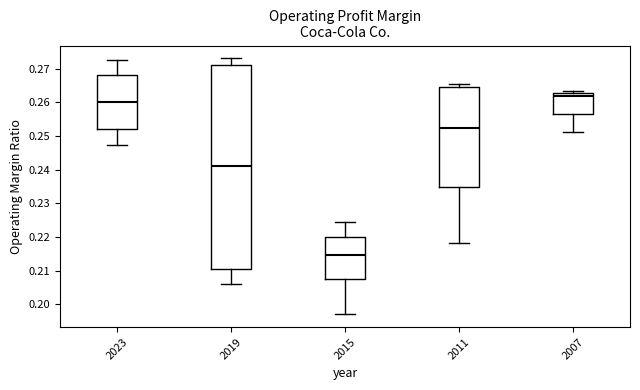

Reading left to right, read every box against the y-axis: the position of its median line, the range the box covers, and the ends of its whiskers. The values are not printed on the chart, so give them approximately, as read against the axis.

2023: median 0.260, box 0.252 to 0.268, whiskers 0.247 to 0.273
2019: median 0.241, box 0.210 to 0.271, whiskers 0.206 to 0.273
2015: median 0.215, box 0.208 to 0.220, whiskers 0.197 to 0.225
2011: median 0.253, box 0.235 to 0.265, whiskers 0.218 to 0.266
2007: median 0.262, box 0.257 to 0.263, whiskers 0.251 to 0.263 (just above the box's upper edge)